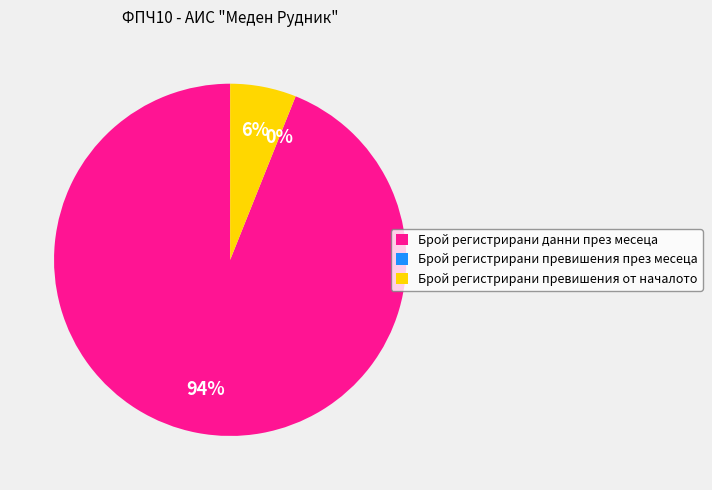

What is the smallest slice in the pie chart?

Брой регистрирани превишения през месеца